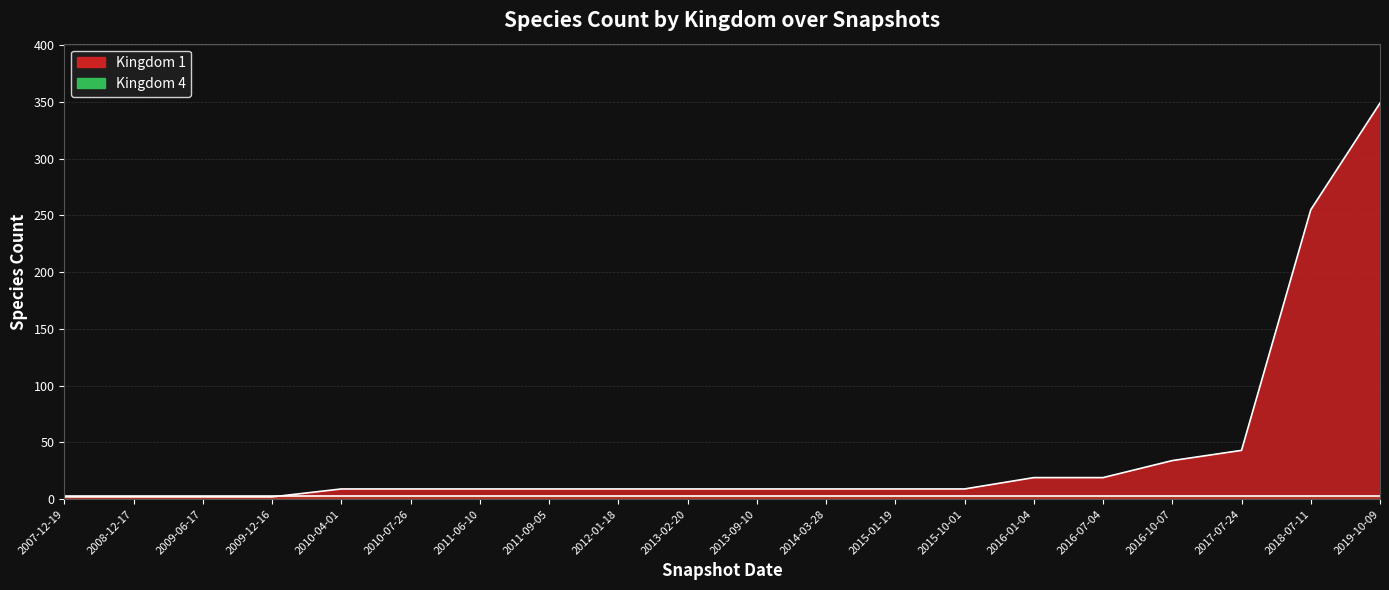

True or false: the data has more than 0 interior local peaks.

False